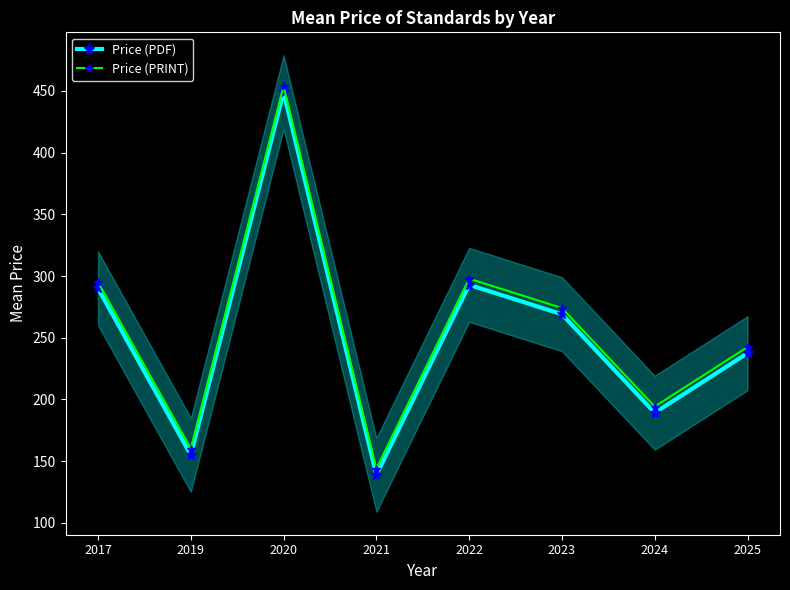

Is the value of Price (PDF) at 2020 greater than the value of Price (PRINT) at 2025?

Yes